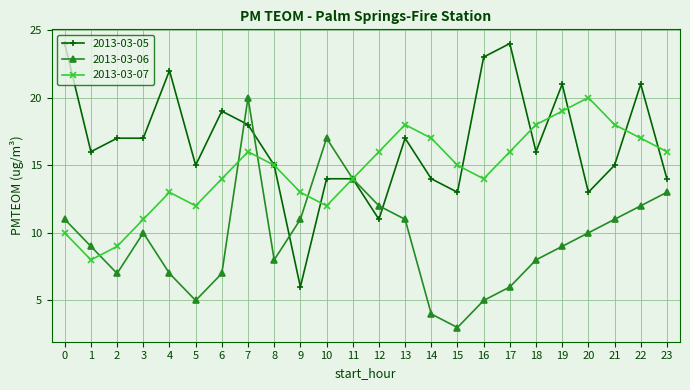

Rank the series by their average value, from highest to lowest.

2013-03-05, 2013-03-07, 2013-03-06